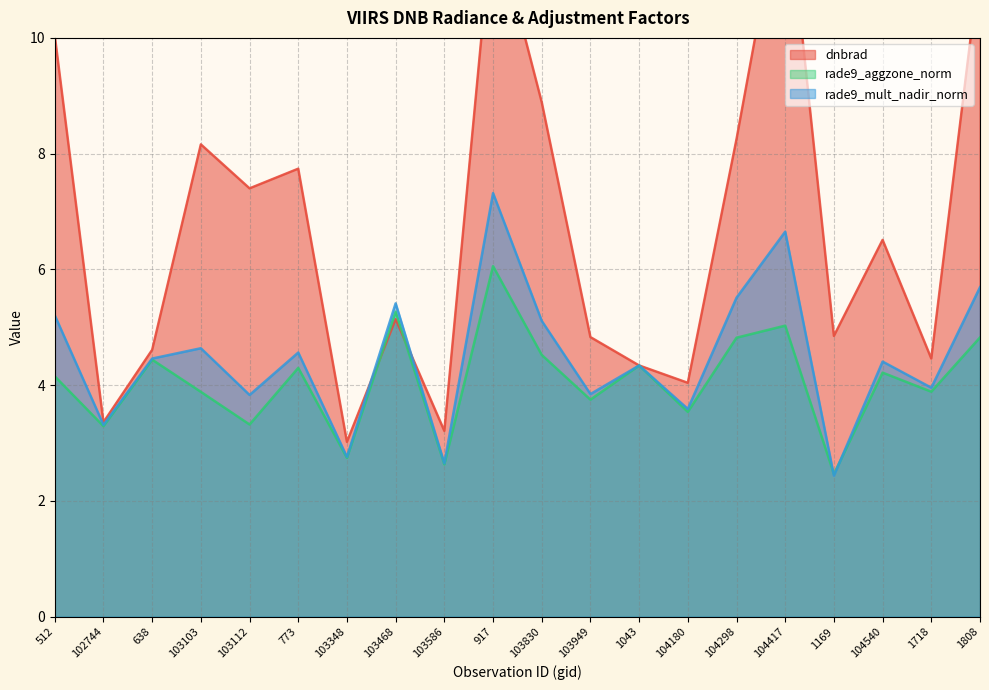

At which label is rade9_mult_nadir_norm closest to 4?

1718